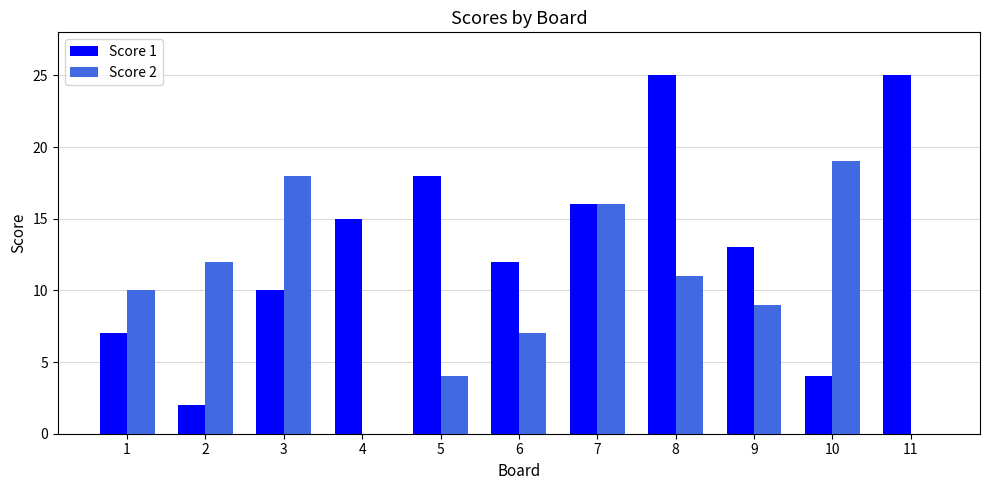

The value of Score 1 at 10 is 6. True or false?

False